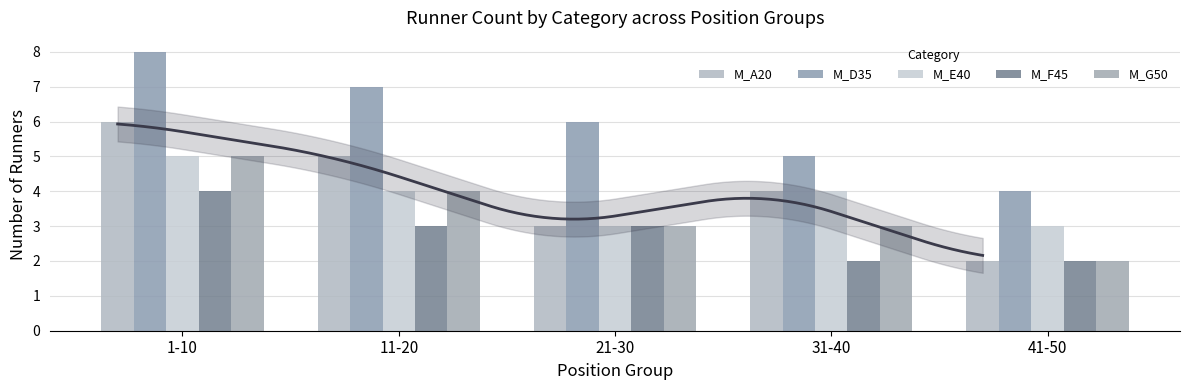

Where does the M_D35 series first go above 6?

1-10